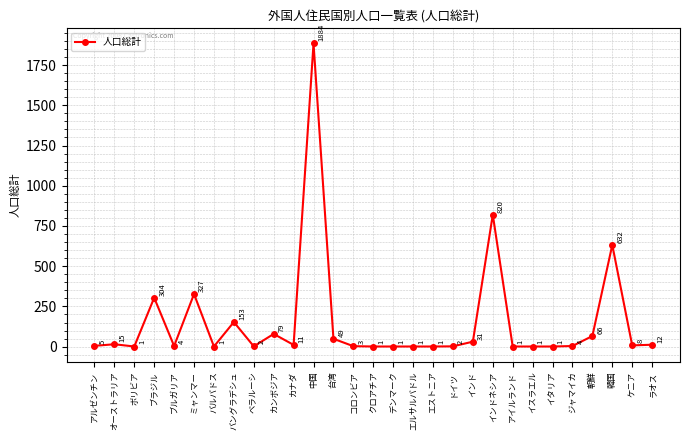

What is the value of the 17th point from the left?

1